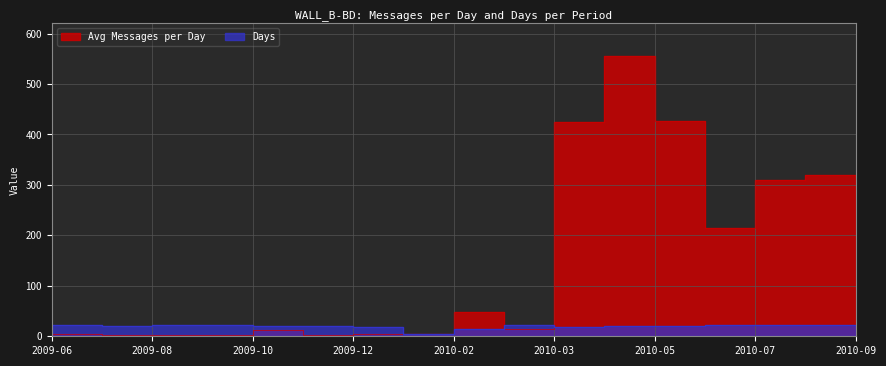

At 2010-05, list the series in order from smallest to largest.

Days, Avg Messages per Day